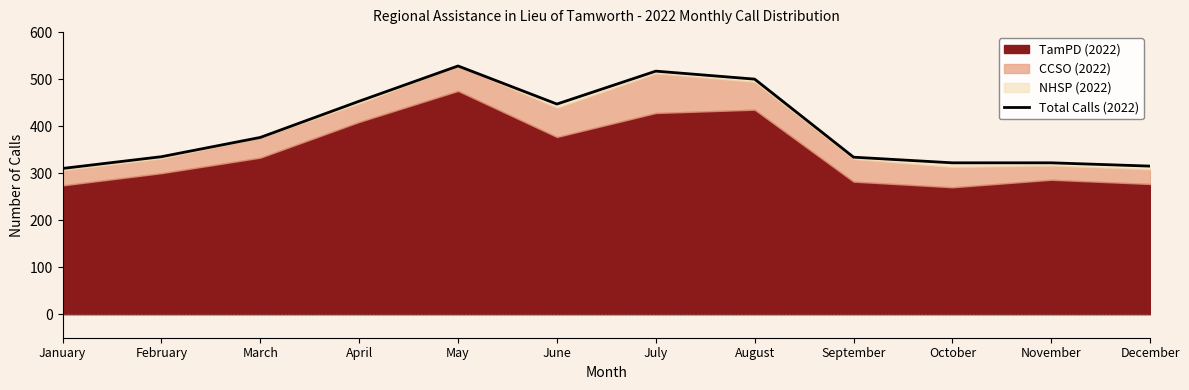

Approximately how many times larger is the value at November compared to March?

0.9